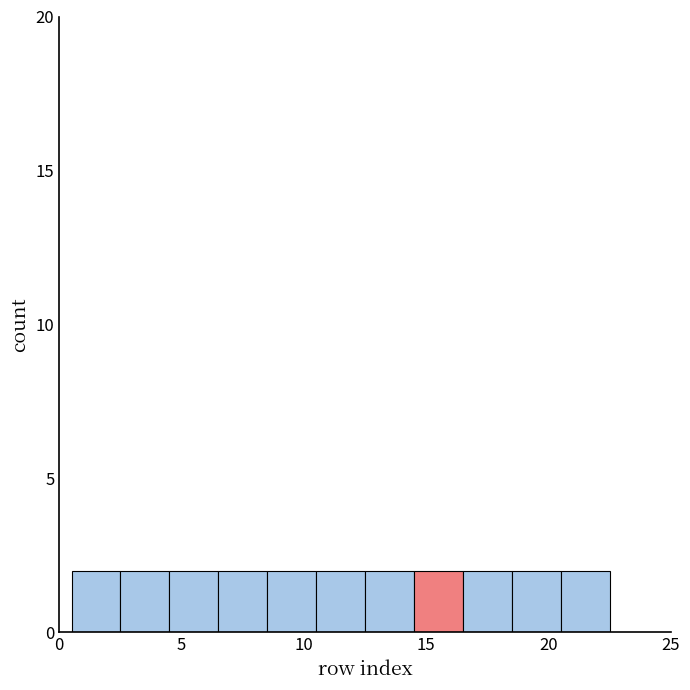

How tall is the bar that spans 12.5 to 14.5 on the x-axis? The values are not printed on the chart, so give them approximately, as read against the axis.

2